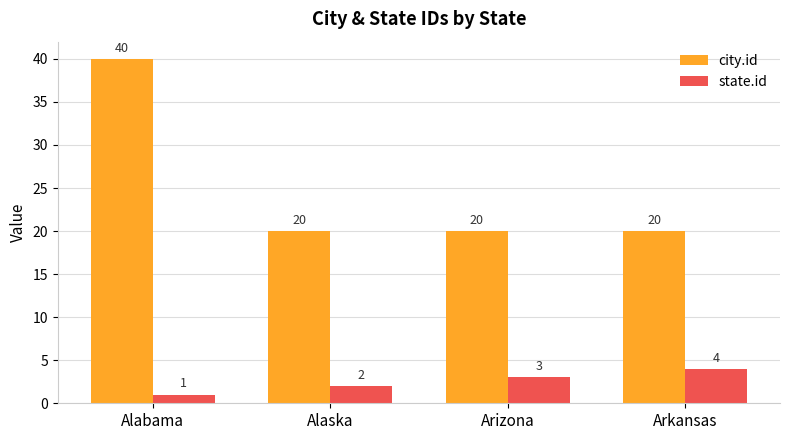

At Alabama, list the series in order from largest to smallest.

city.id, state.id